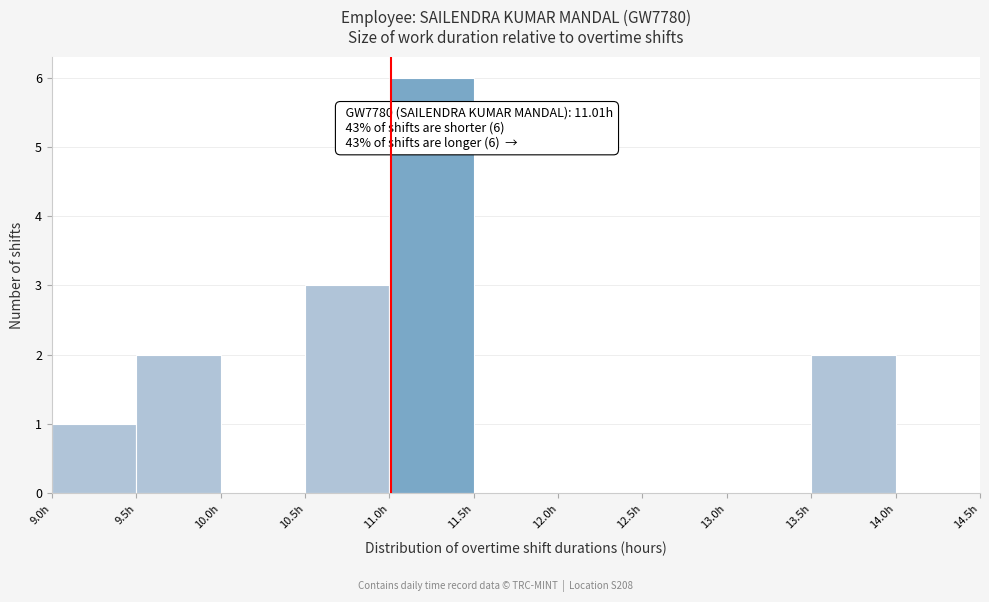

Which range on the x-axis has the tallest bar?

11.0 to 11.5